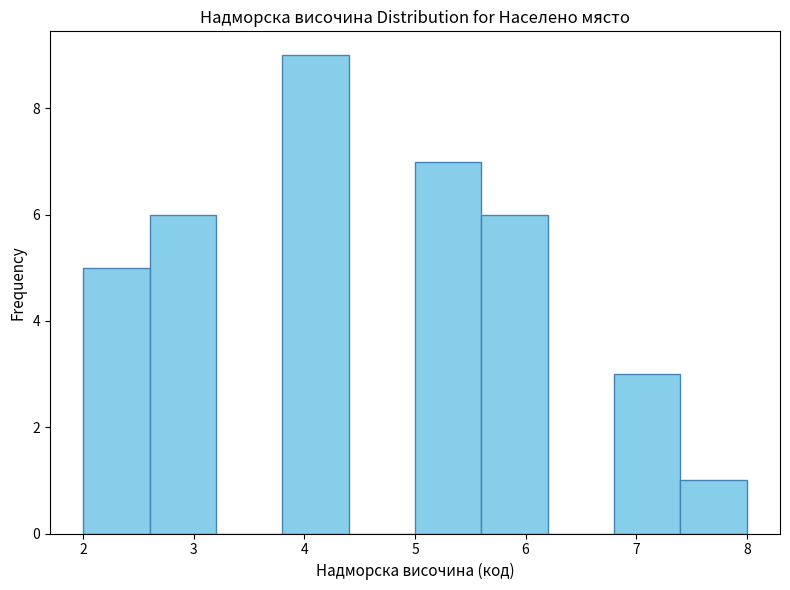

What is the height of the bar covering 7.4 to 8.0 on the x-axis? The values are not printed on the chart, so give them approximately, as read against the axis.

1